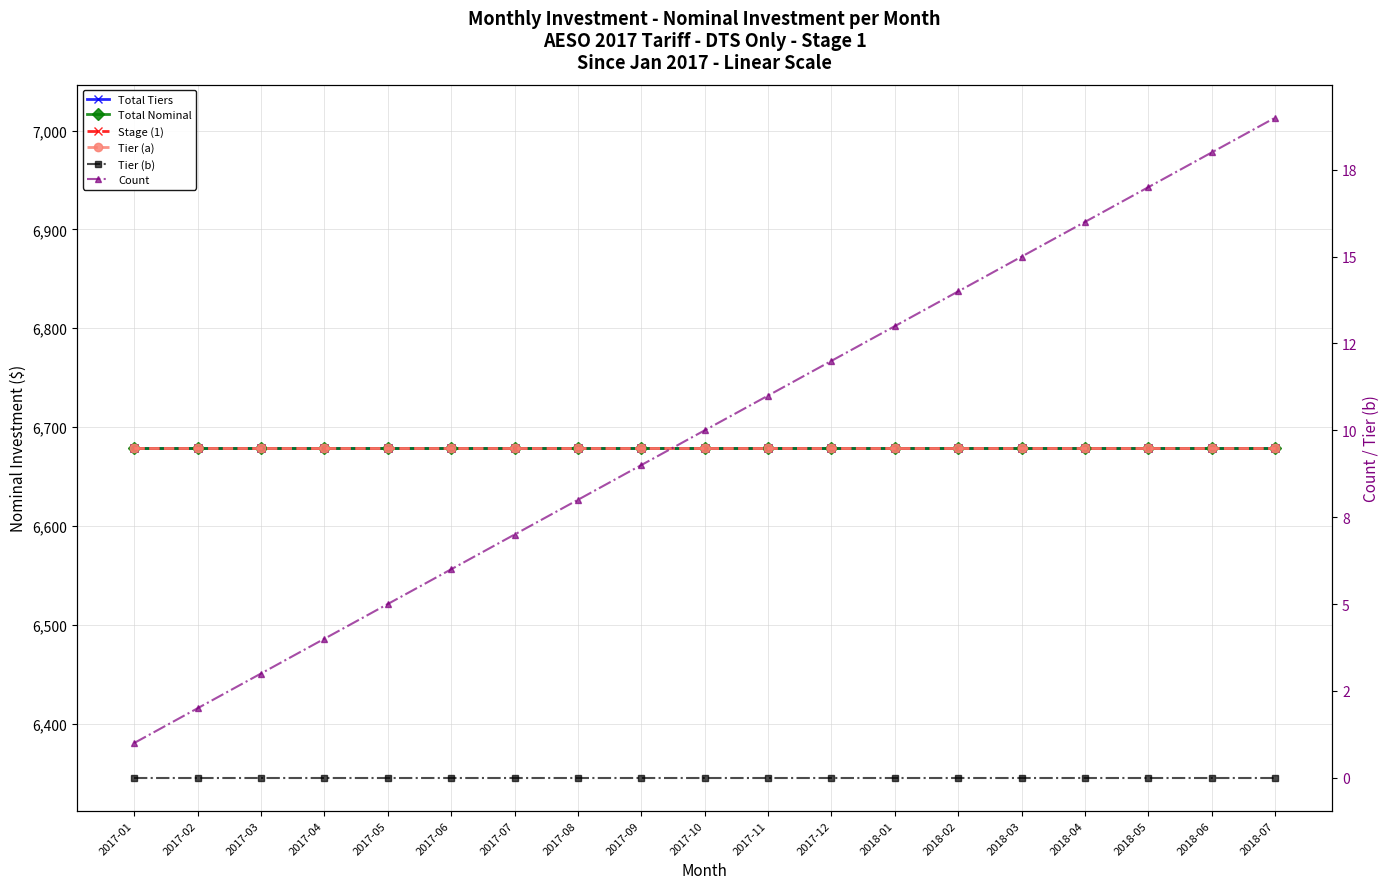

What is the difference between the highest and lowest values at 2017-01?

6679.2